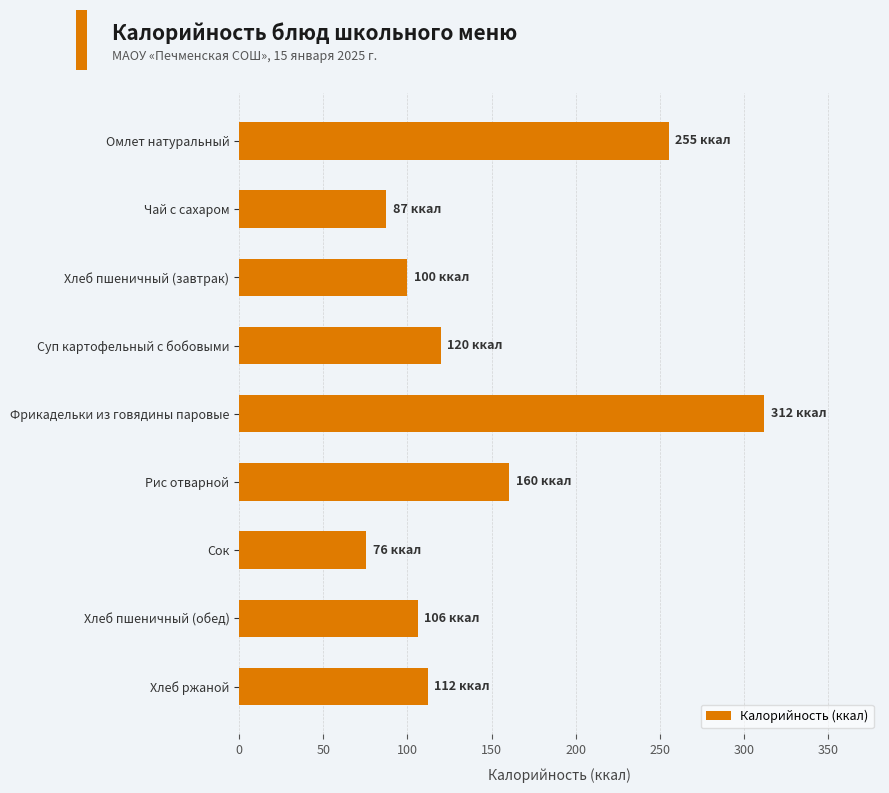

List the labels in order of value, smallest first.

Сок, Чай с сахаром, Хлеб пшеничный (завтрак), Хлеб пшеничный (обед), Хлеб ржаной, Суп картофельный с бобовыми, Рис отварной, Омлет натуральный, Фрикадельки из говядины паровые